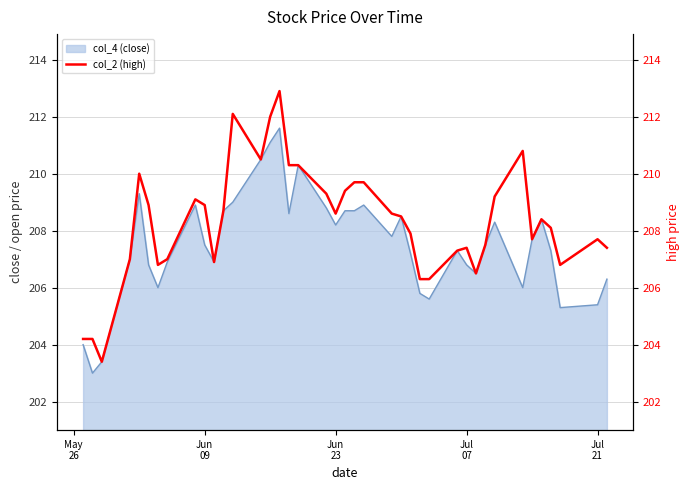

What is the average value?

208.3